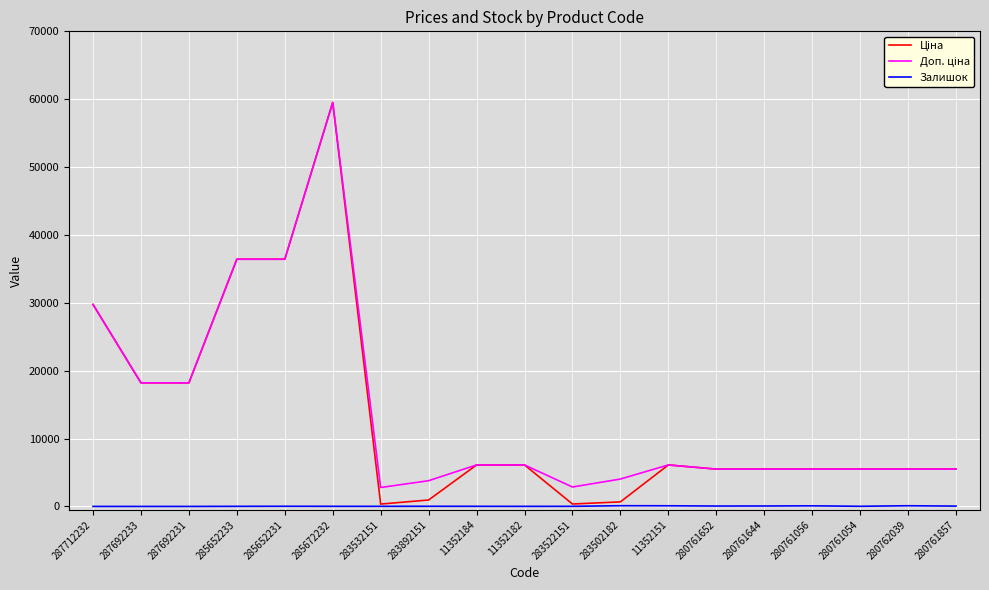

At which category is the sum across all series the highest?

285672232